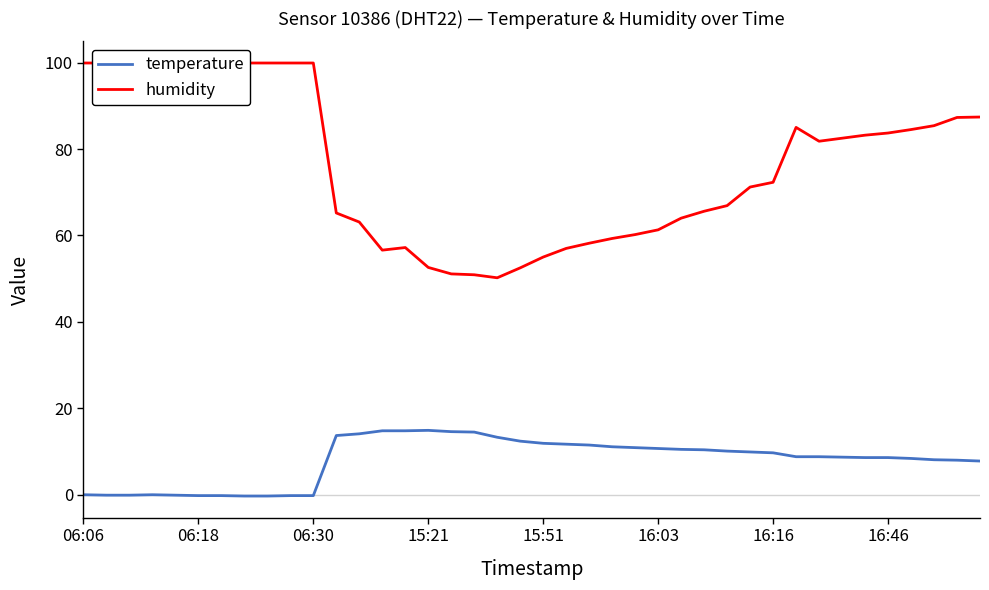

What is the lowest value of the humidity series?

50.2